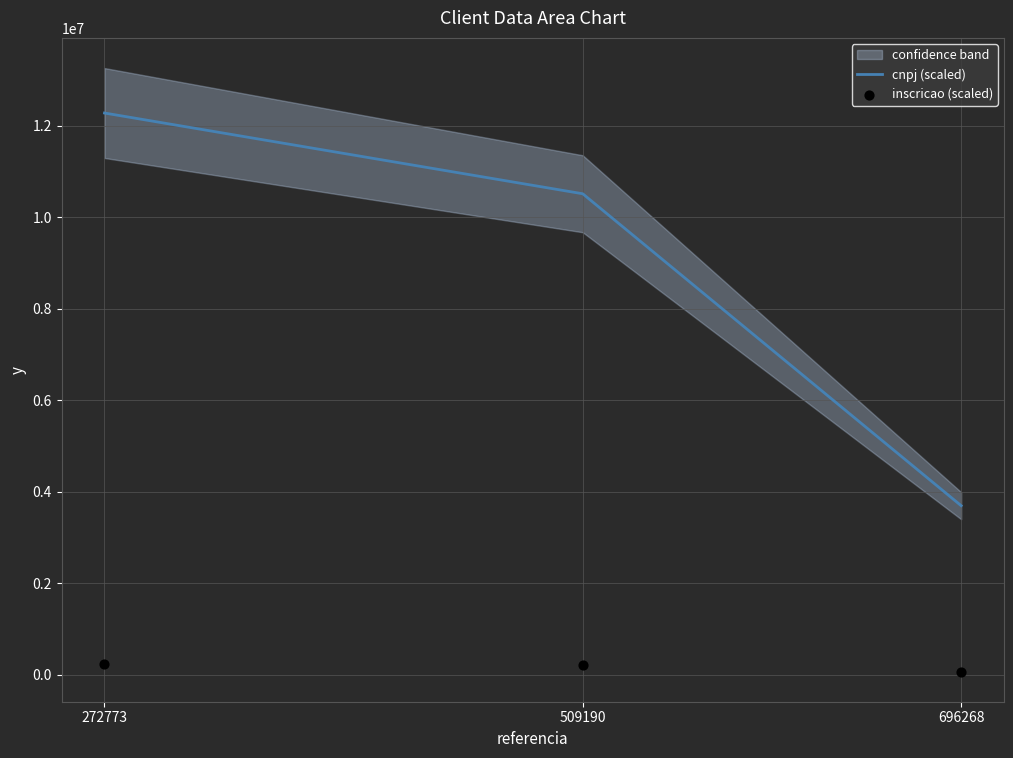

Which series has the largest Y range (max minus min)?

cnpj (scaled)